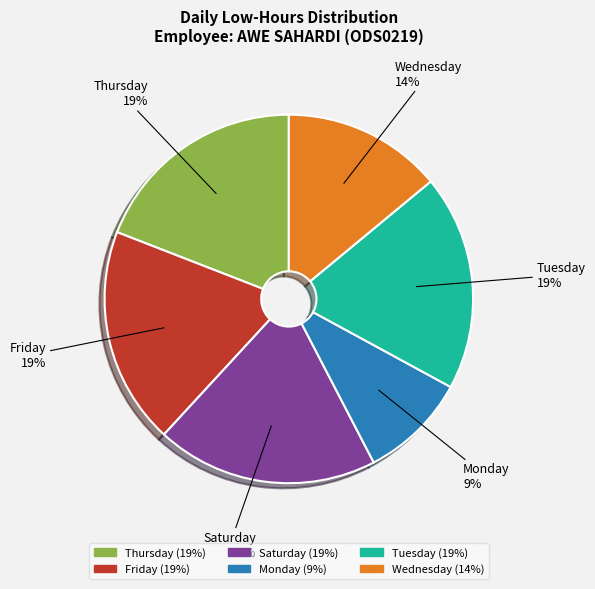

Is there any slice that represents more than half of the pie?

No